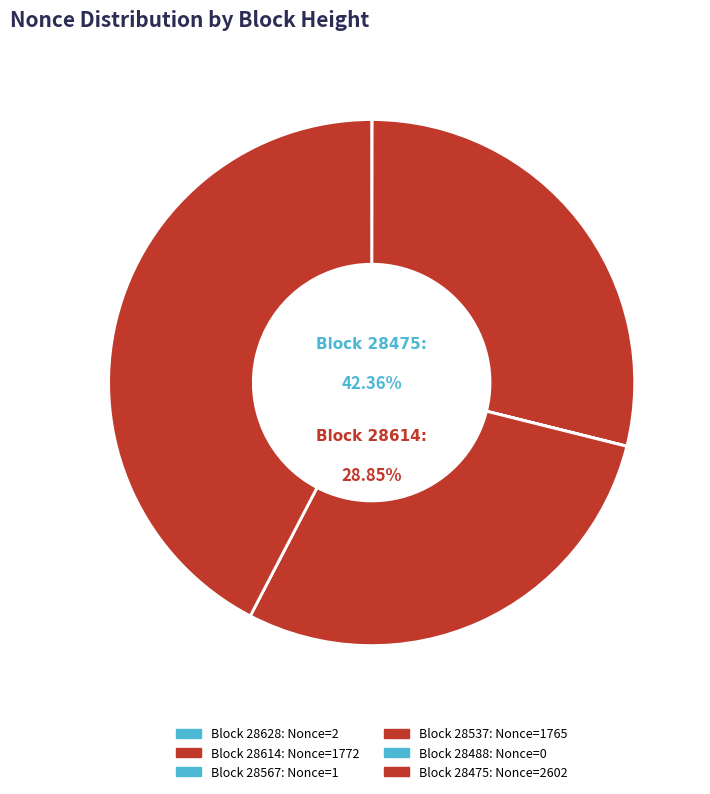

Is it true that 28614 is 18% of the pie?

False